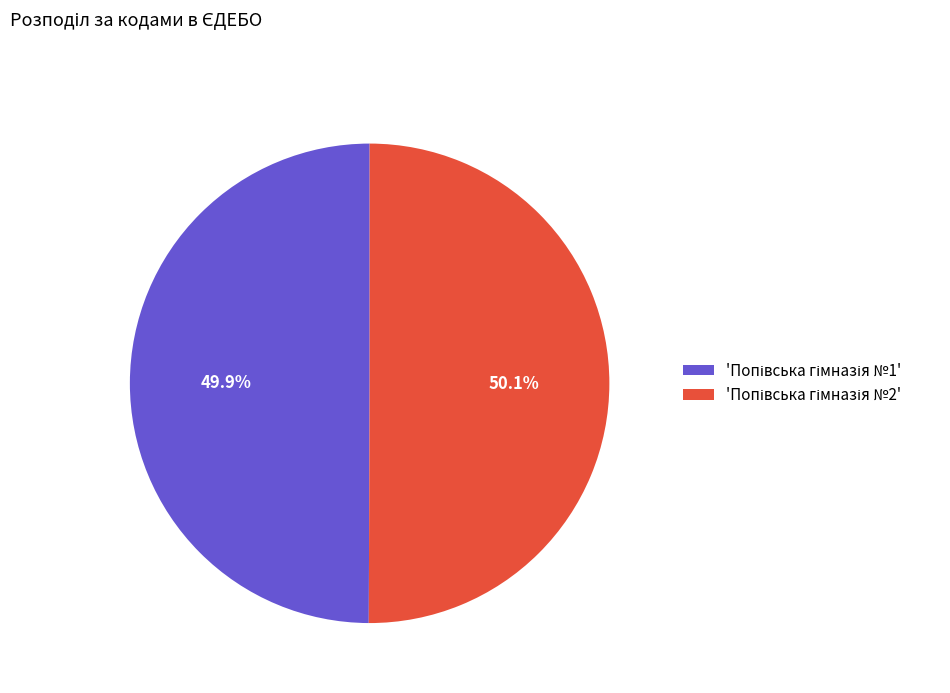

Does any single category account for the majority?

Yes